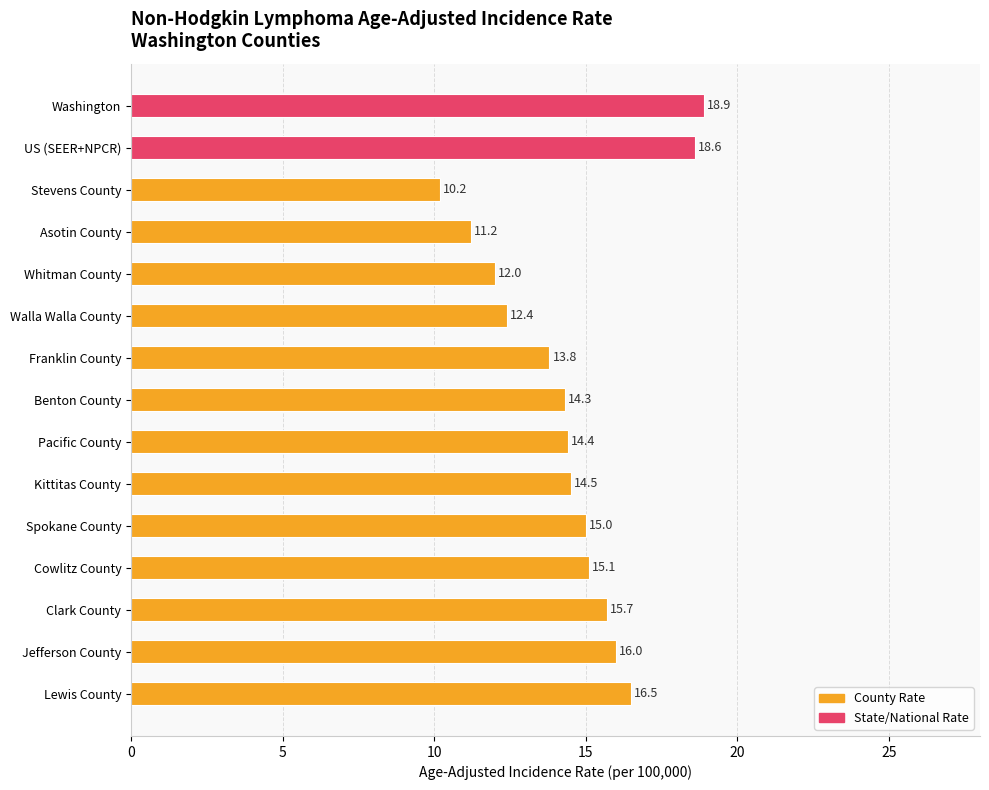

What is the difference between the maximum and minimum values?

8.7